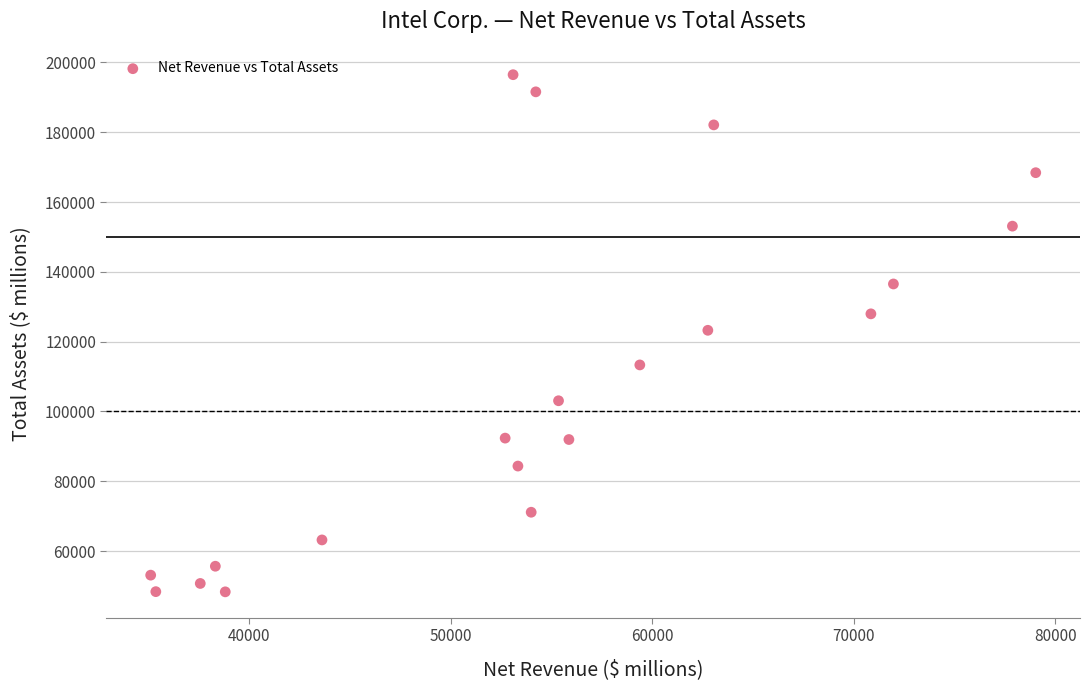

What is the range of X values (max minus min)?

43897